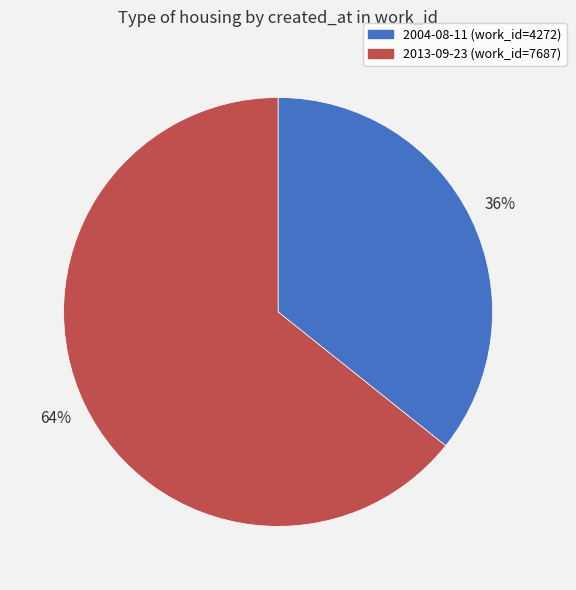

How many segments does this pie chart have?

2